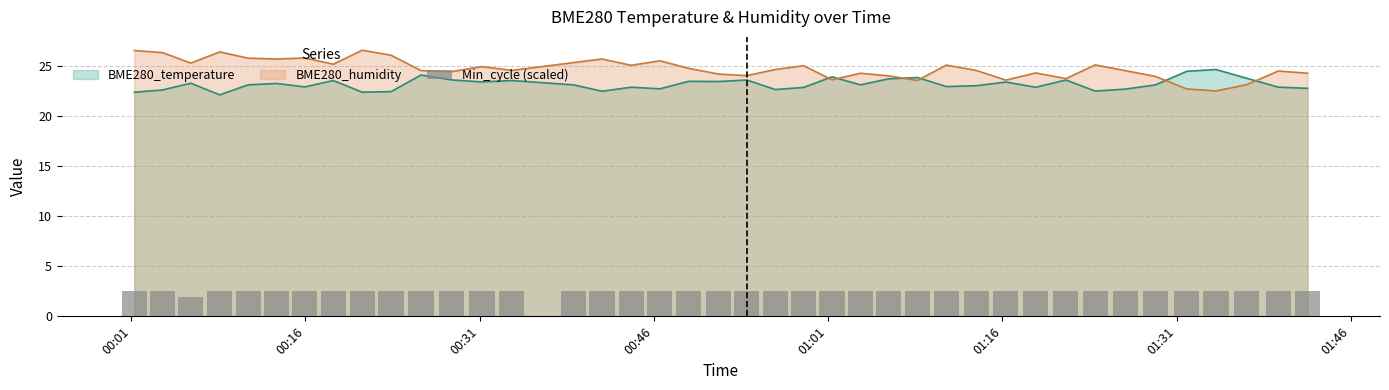

What is the minimum value for BME280_humidity?

22.5